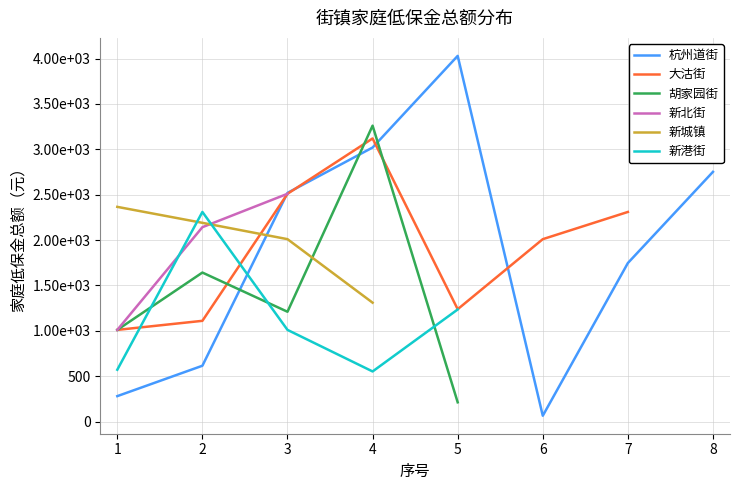

Is the value of 大沽街 at 7 greater than the value of 新北街 at 8?

No